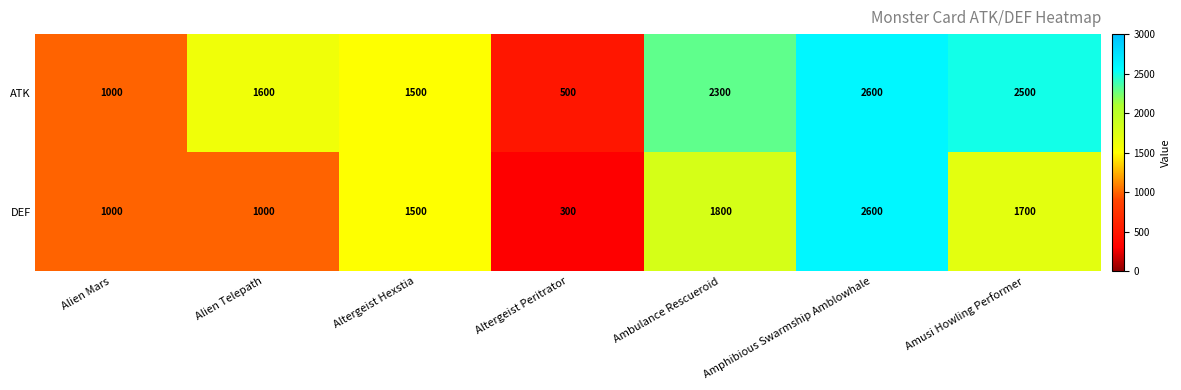

Is it true that ATK equals 2255 at Alien Telepath?

False